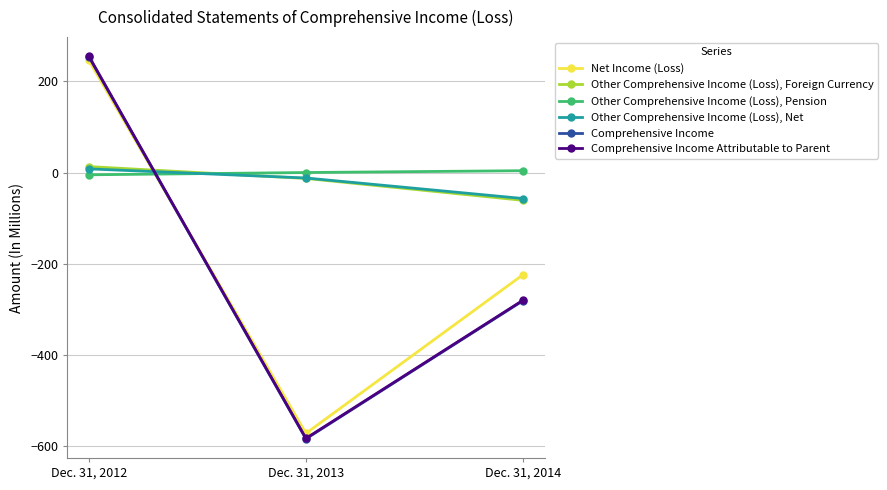

Reading left to right, list all the values displayed in this chart.

Net Income (Loss): Dec. 31, 2012=246	Dec. 31, 2013=-572	Dec. 31, 2014=-224
Other Comprehensive Income (Loss), Foreign Currency: Dec. 31, 2012=13	Dec. 31, 2013=-13	Dec. 31, 2014=-61
Other Comprehensive Income (Loss), Pension: Dec. 31, 2012=-5	Dec. 31, 2013=0	Dec. 31, 2014=4
Other Comprehensive Income (Loss), Net: Dec. 31, 2012=8	Dec. 31, 2013=-12	Dec. 31, 2014=-57
Comprehensive Income: Dec. 31, 2012=254	Dec. 31, 2013=-584	Dec. 31, 2014=-281
Comprehensive Income Attributable to Parent: Dec. 31, 2012=255	Dec. 31, 2013=-583	Dec. 31, 2014=-280